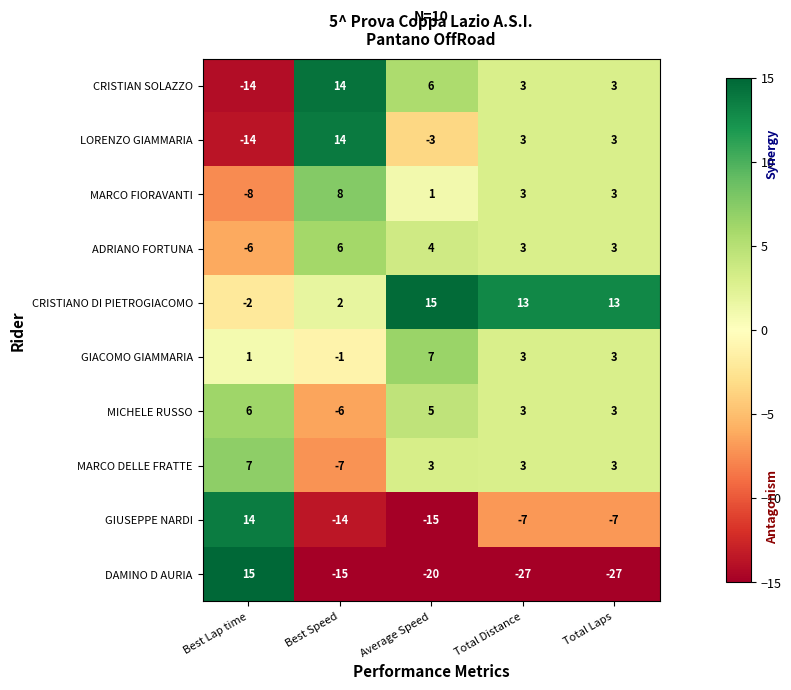

What is the difference between the GIACOMO GIAMMARIA values at Best Speed and Total Distance?

4